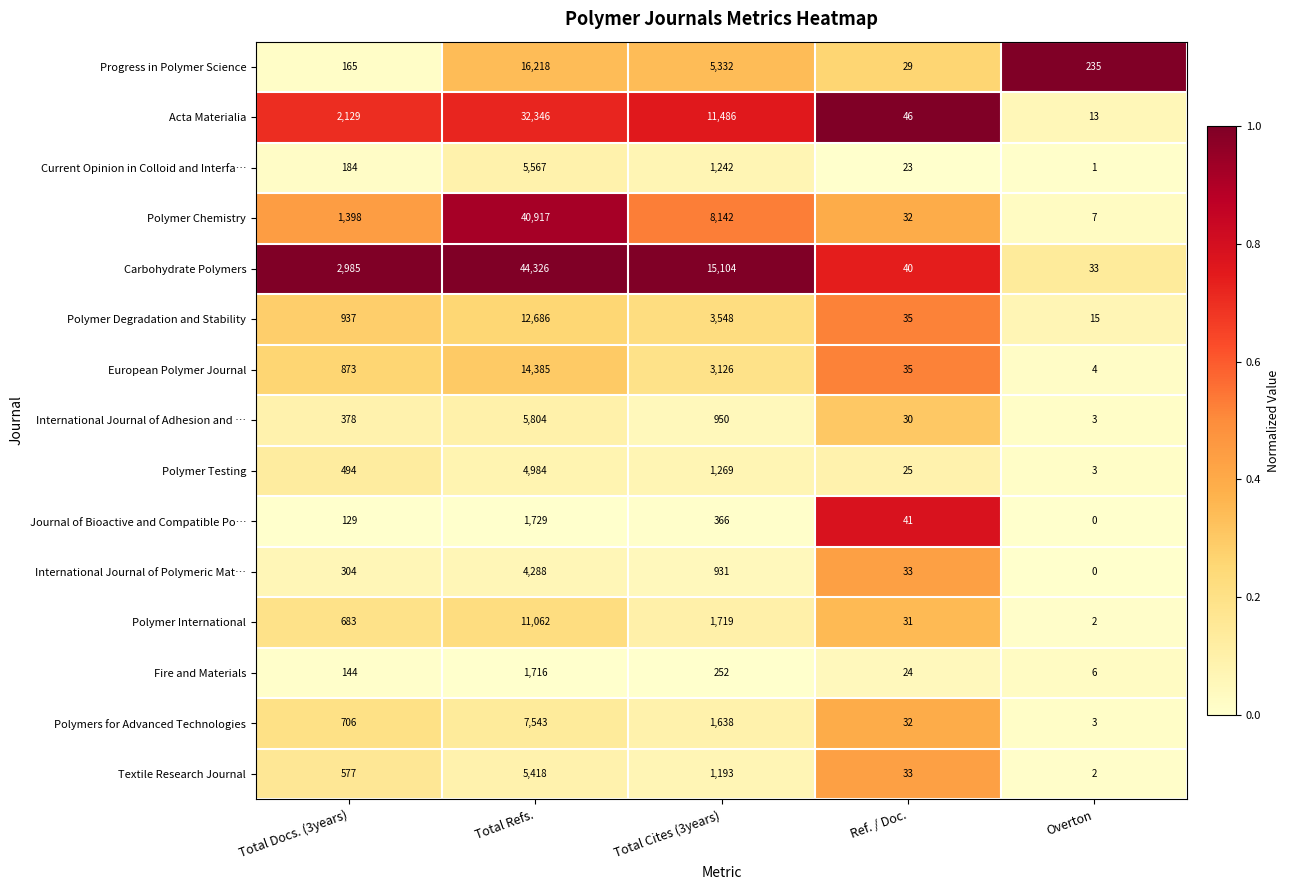

Which series has the widest spread of values?

Carbohydrate Polymers